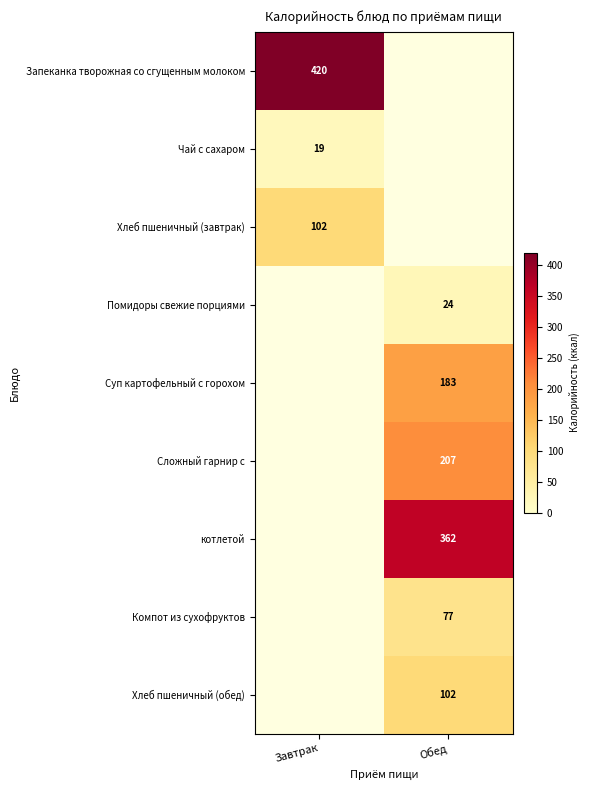

How many series are shown in this chart?

9